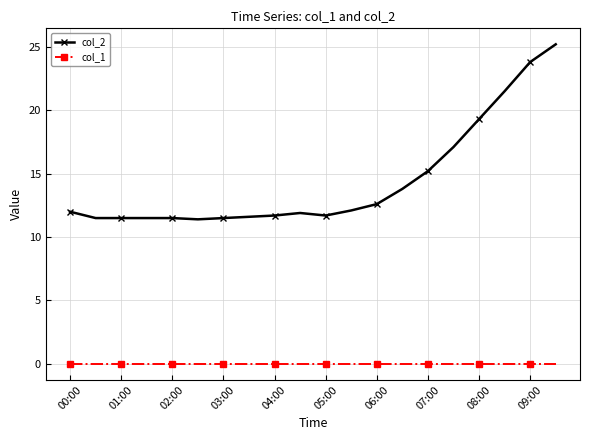

List the series in order of their overall mean, lowest first.

col_1, col_2